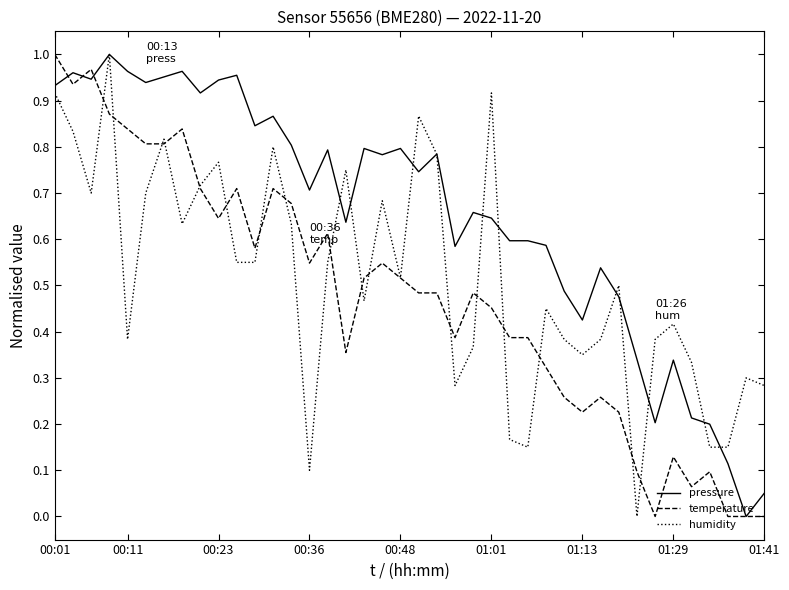

Rank the series by their average value, from lowest to highest.

temperature, humidity, pressure